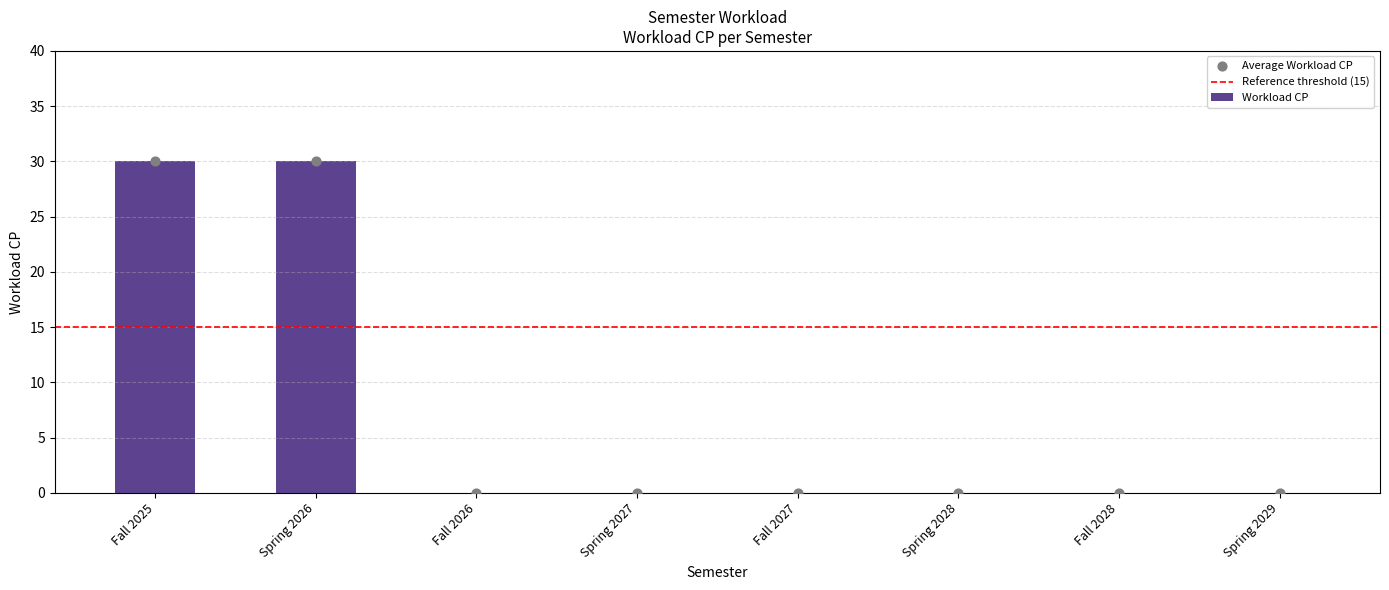

Which has a higher value, Spring 2027 or Spring 2028?

Spring 2027